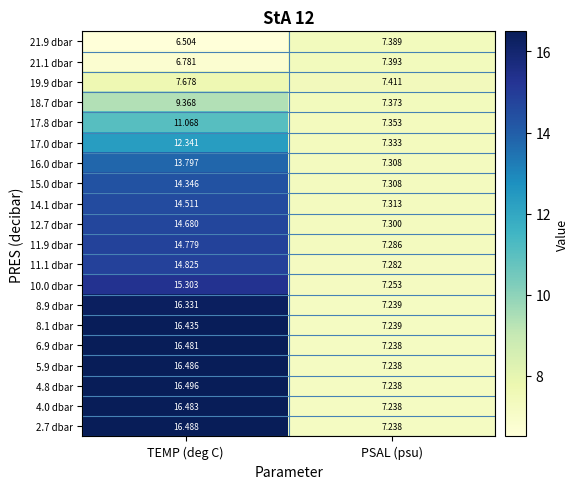

List the labels in order of 19.9 dbar value, smallest first.

PSAL (psu), TEMP (deg C)